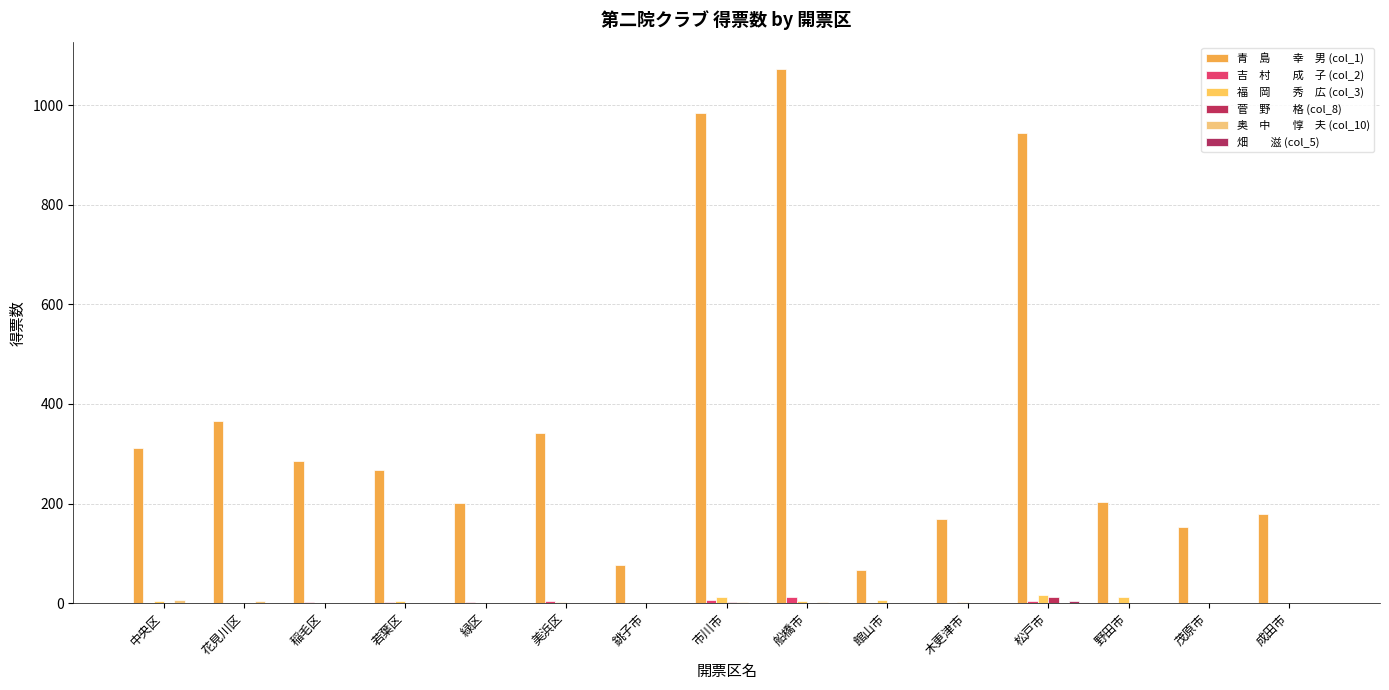

Are the bars grouped side by side (vs. stacked)?

Yes